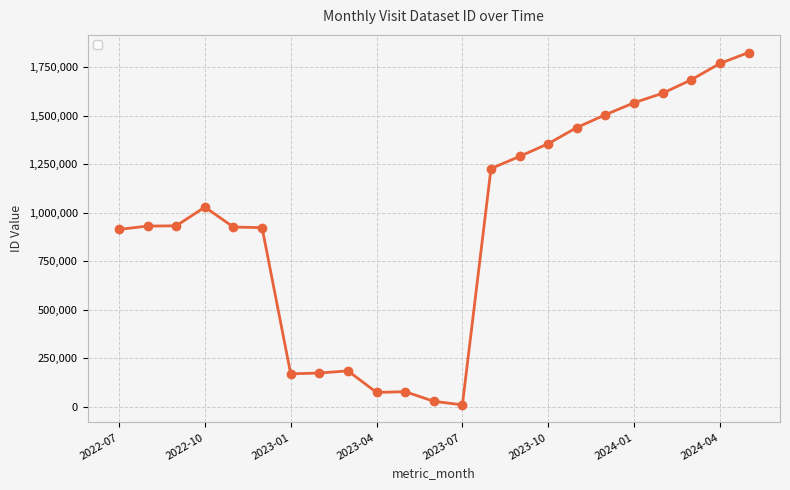

What is the difference between the second highest and minimum values?

1759847